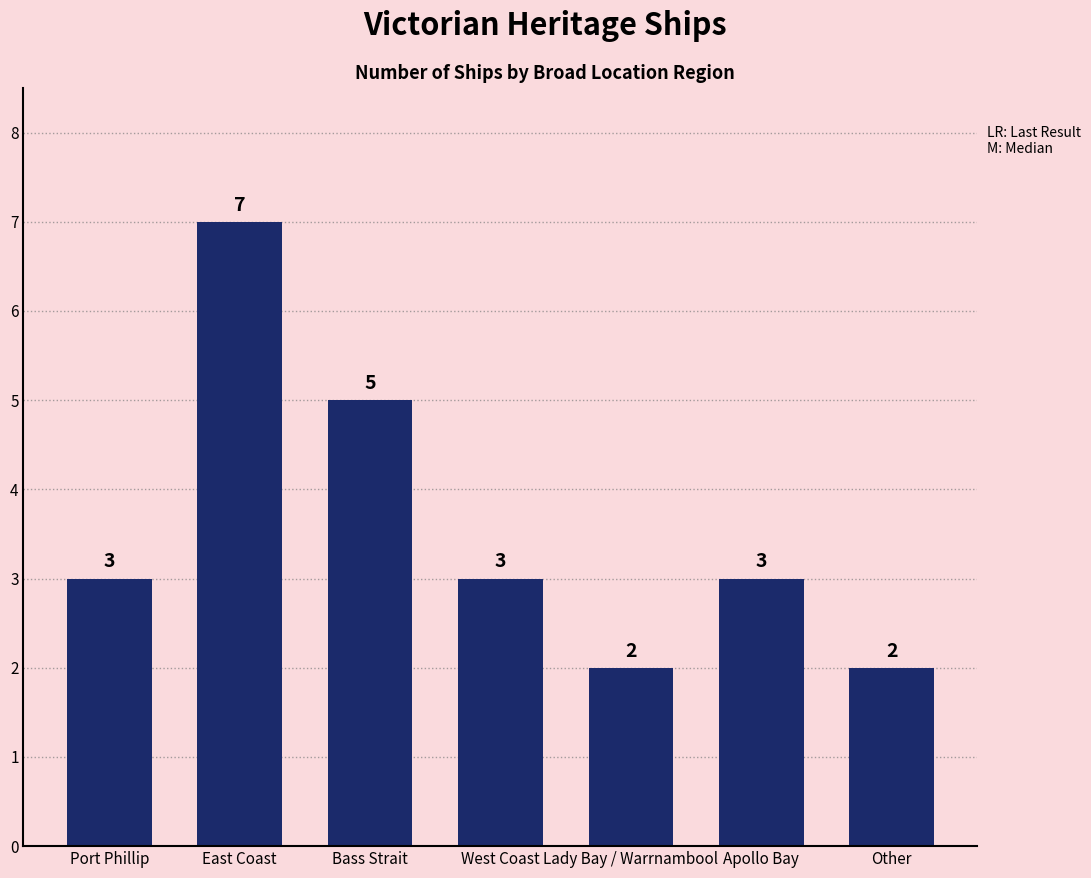

Is it true that the value at Port Phillip is 4?

False